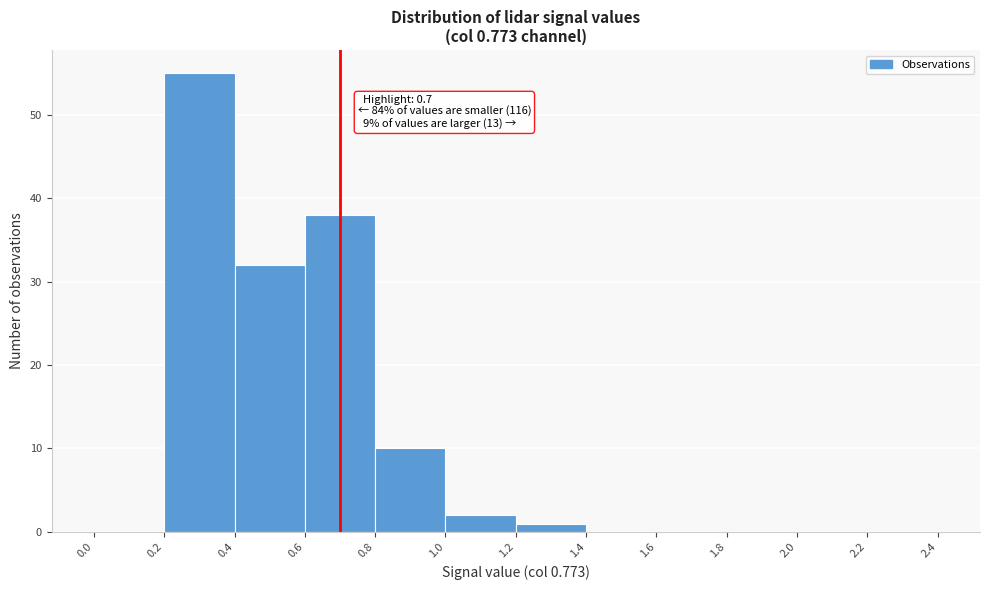

Which range on the x-axis has the tallest bar?

0.2 to 0.4